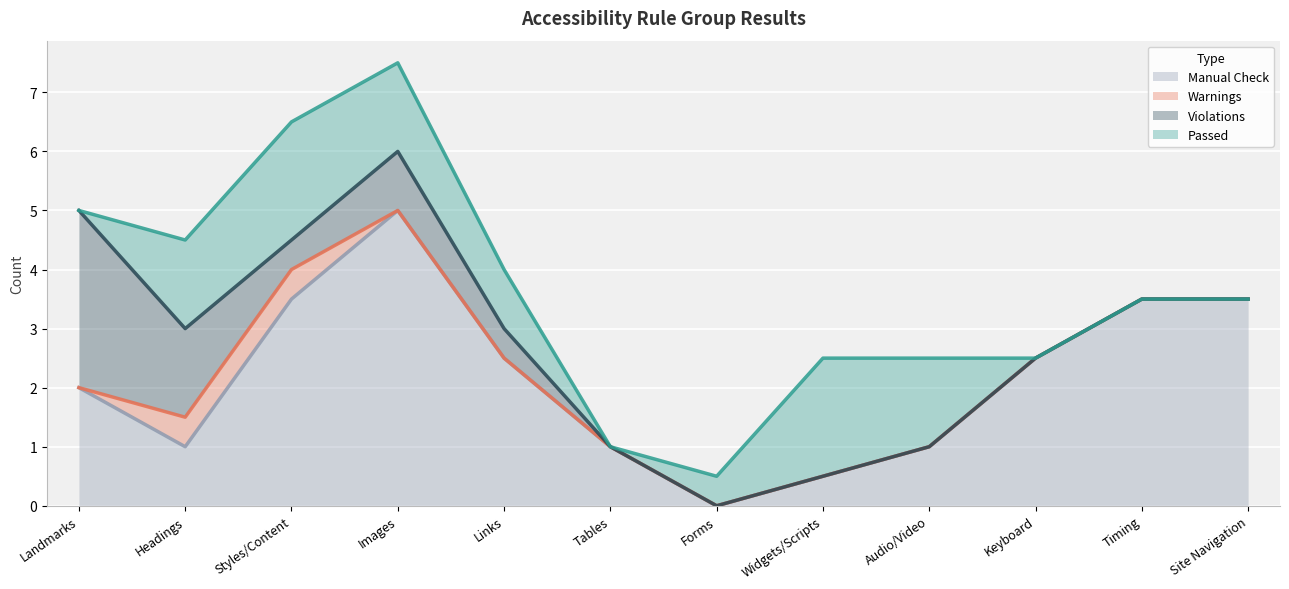

Which series has the largest total across all categories?

Manual Check